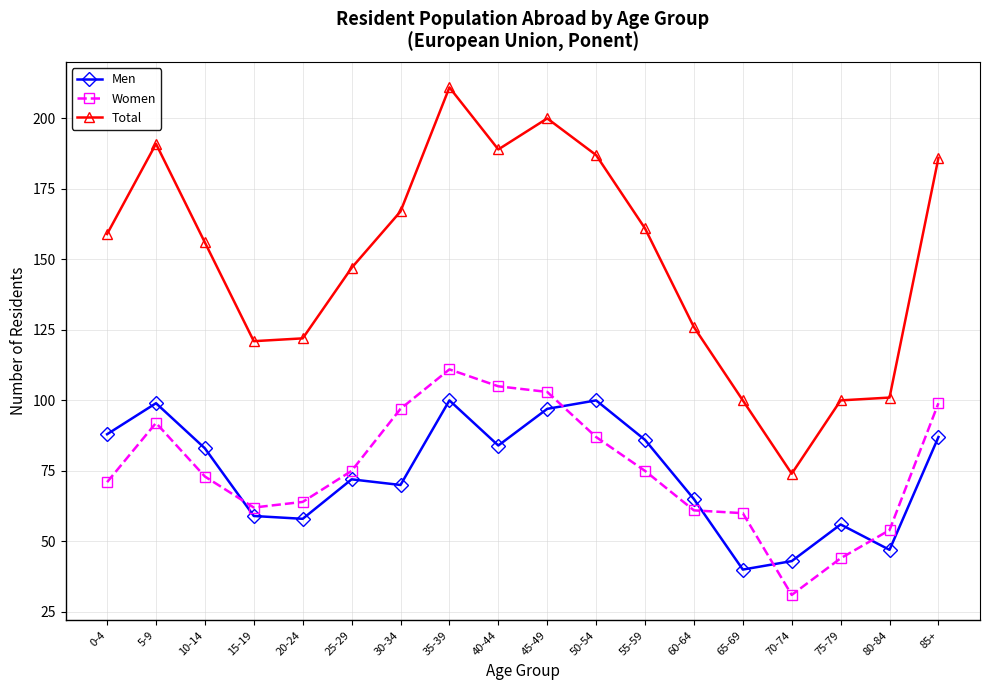

How many interior local peaks does the Men series have?

5